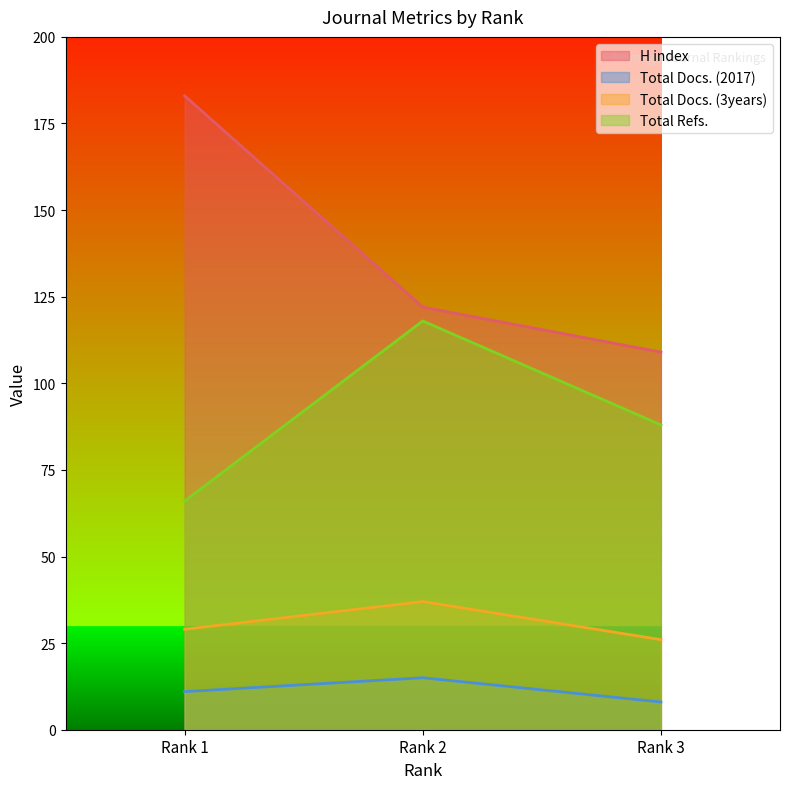

Which series has the widest spread of values?

H index